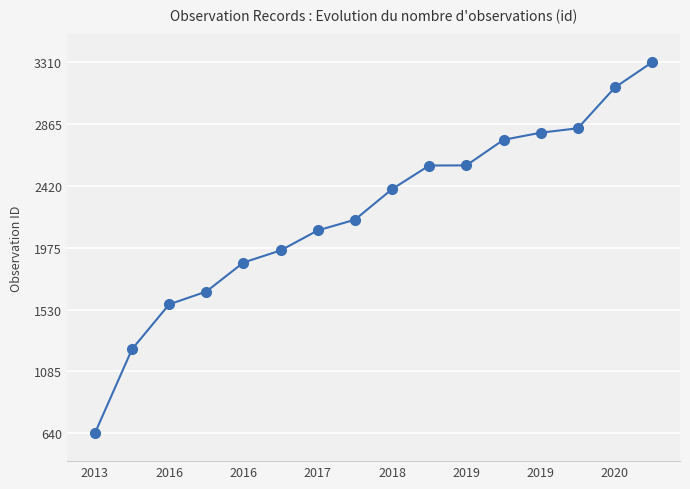

What is the maximum value shown in the chart?

3310